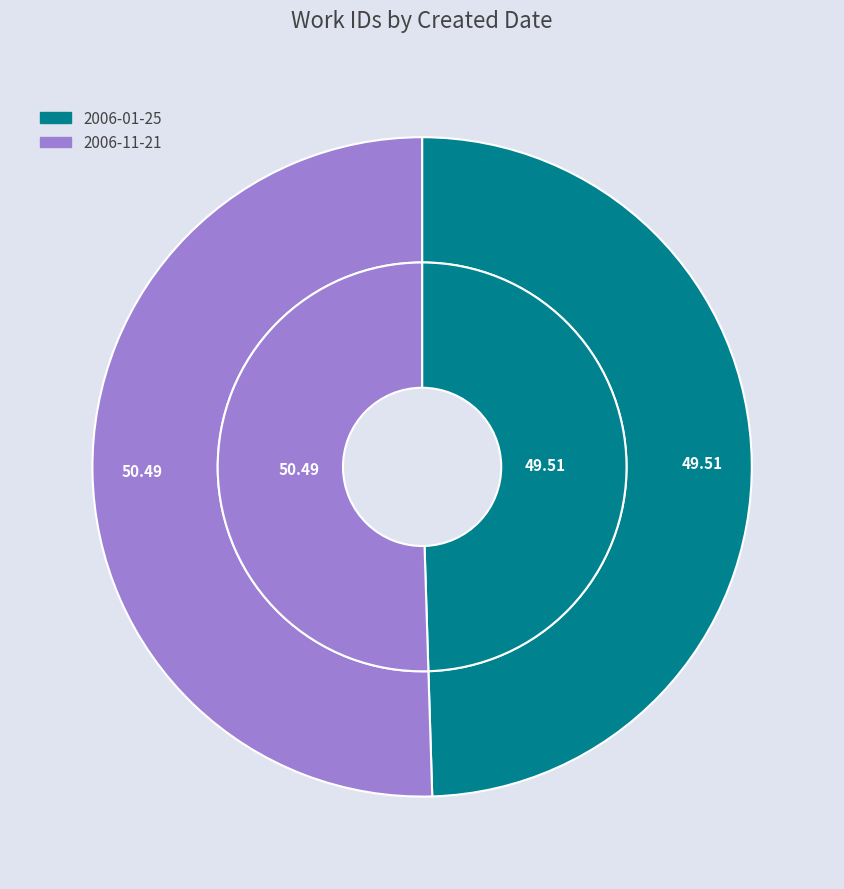

To the nearest percent, what is the difference between the largest and smallest slice percentages?

1%